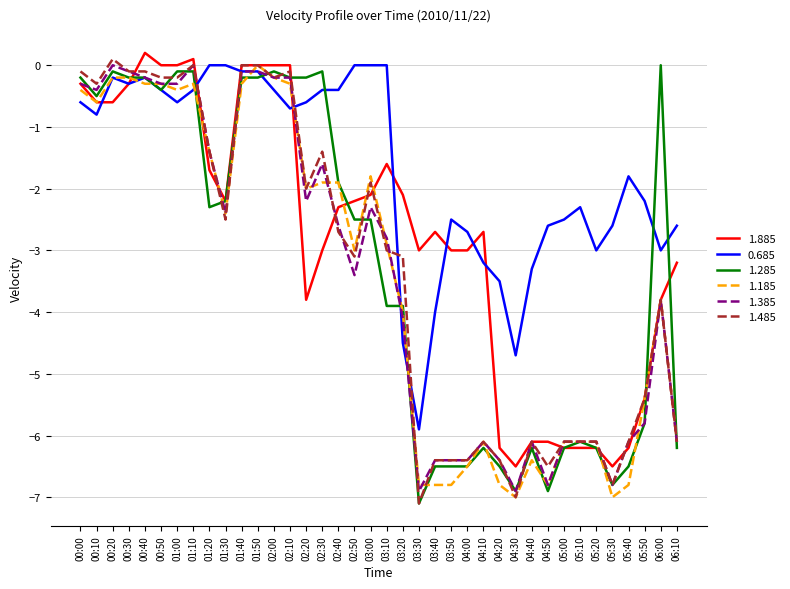

What position from the left is 03:10?

20